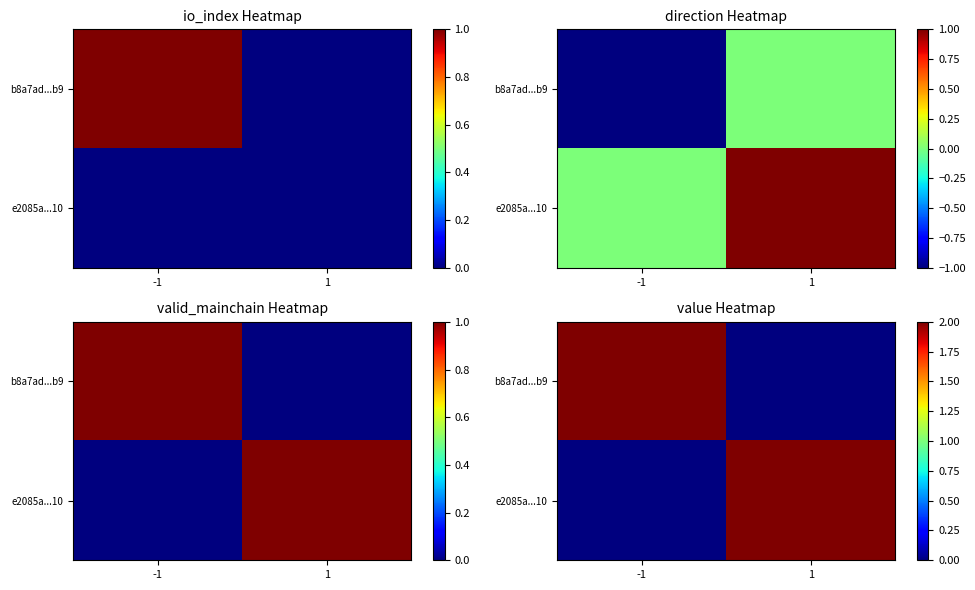

Is the value of b8a7ad...b9 at -1 greater than the value of e2085a...10 at 1?

No